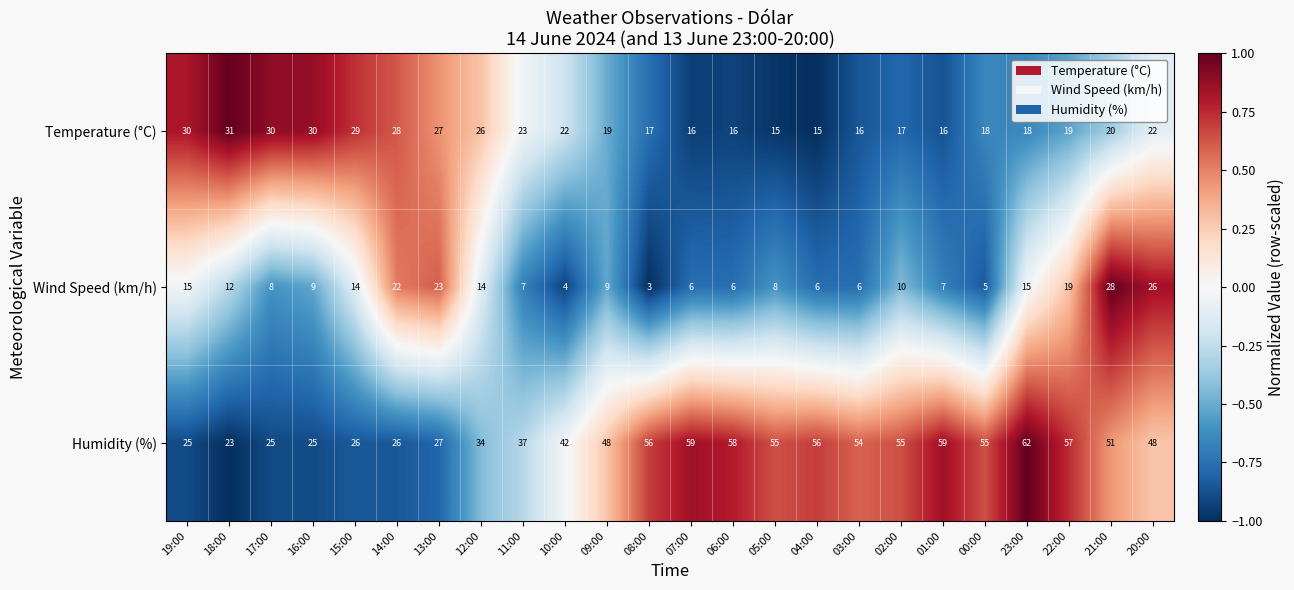

True or false: Temperature (°C) has a value of 5 at 00:00.

False